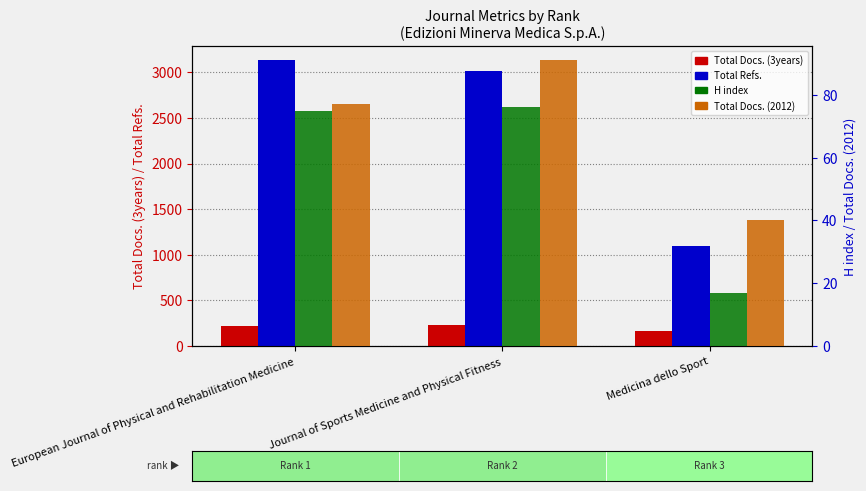

What is the difference between the maximum and minimum values in the Total Refs. series?

2040